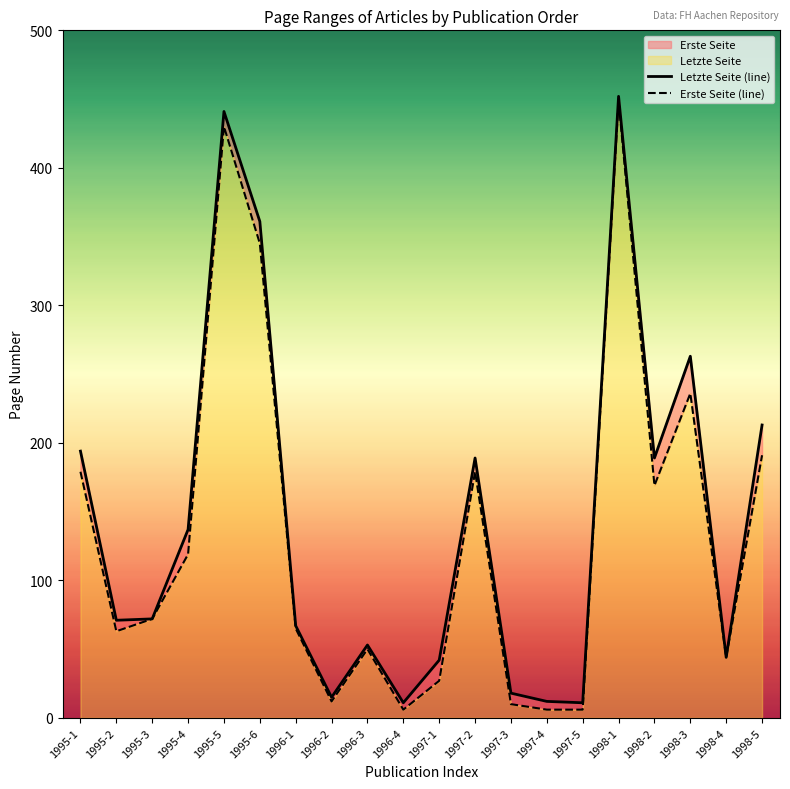

At how many categories does at least one series exceed 353?

3